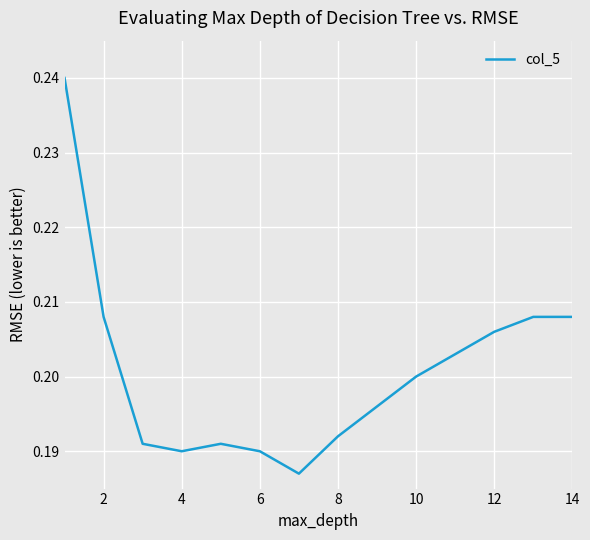

The chart shows a value of 0.4 at 2. True or false?

False